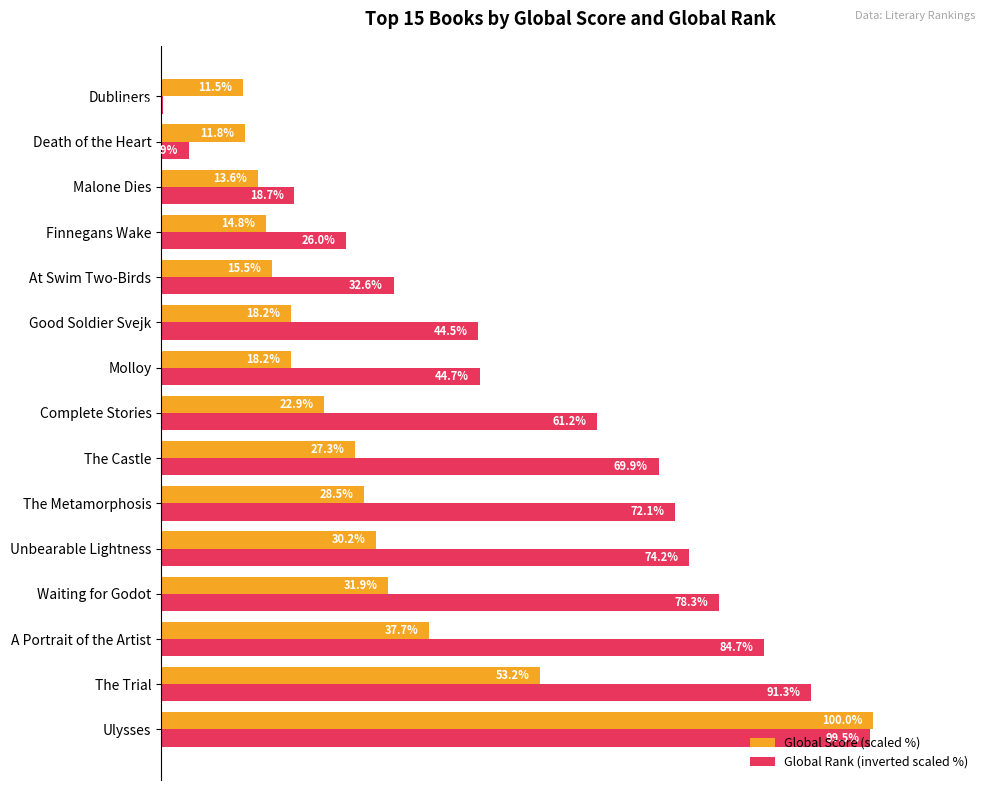

Which series has the largest total across all categories?

Global Rank (inverted scaled %)